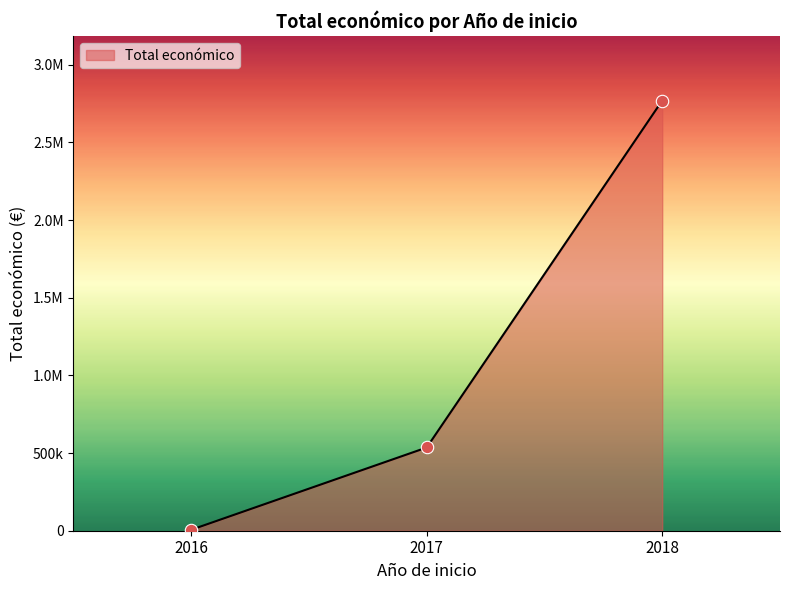

What is the change in value from 2016 to 2017?

+486343